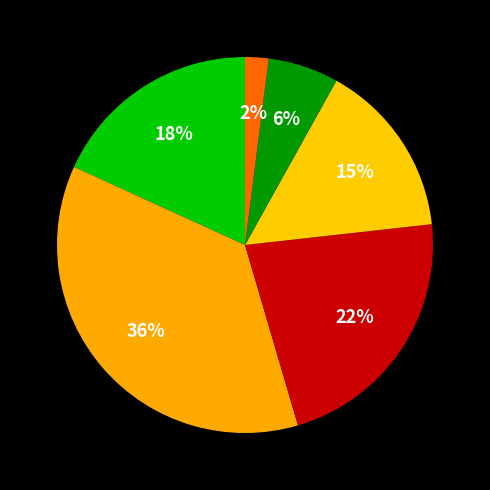

How many slices are in this pie chart?

6